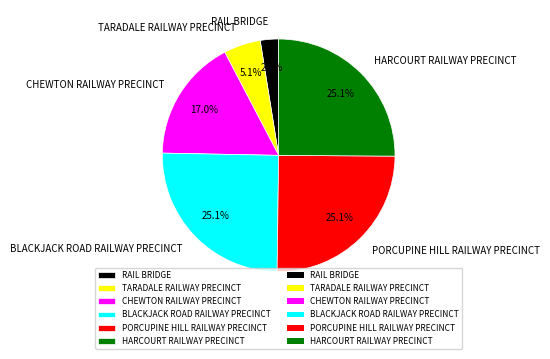

How many segments does this pie chart have?

6